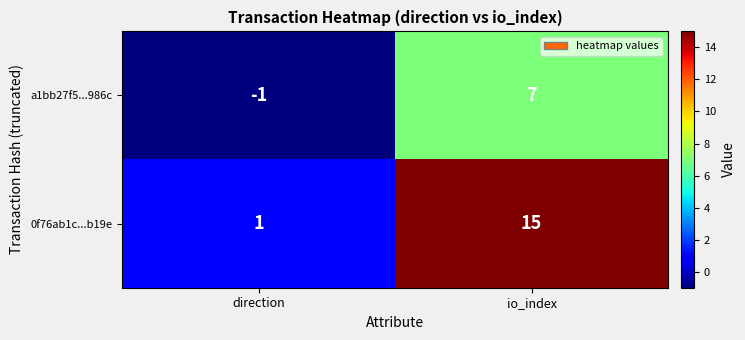

Reading left to right, transcribe all the data shown in this chart.

a1bb27f5...986c: -1	7
0f76ab1c...b19e: 1	15